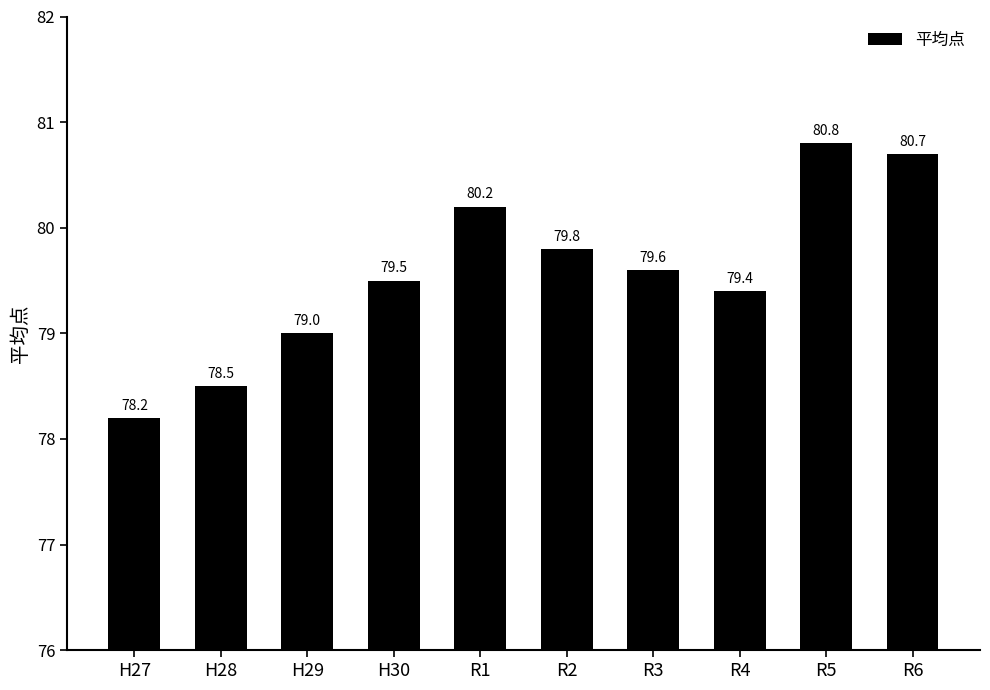

True or false: the data shows 78.5 at H28.

True